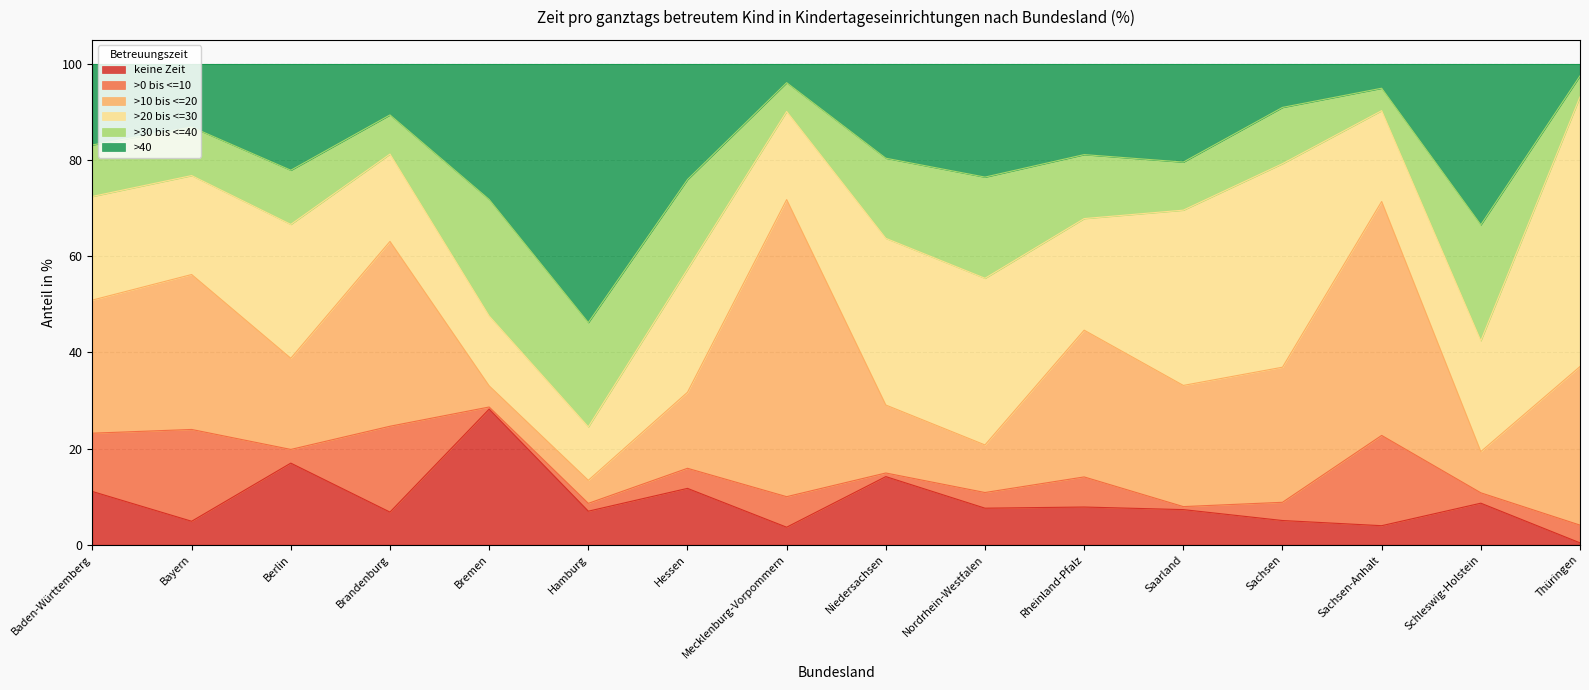

What position from the left is Sachsen?

13